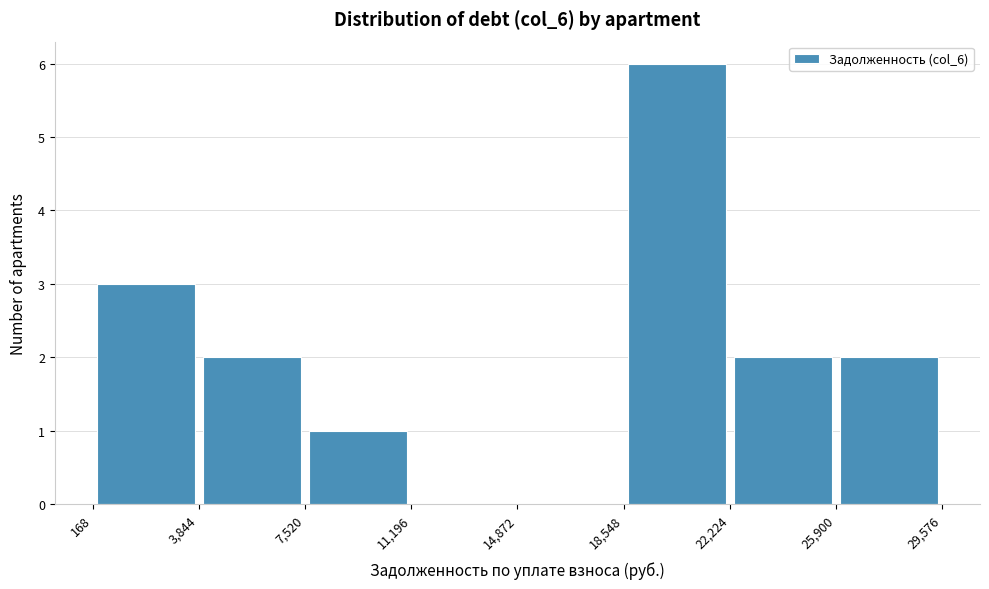

Reading left to right, list every bar in this chart as the range it spans on the x-axis followed by its height. The values are not printed on the chart, so give them approximately, as read against the axis.

168 to 3,844: 3
3,844 to 7,520: 2
7,520 to 11,196: 1
11,196 to 14,872: 0
14,872 to 18,548: 0
18,548 to 22,224: 6
22,224 to 25,900: 2
25,900 to 29,576: 2